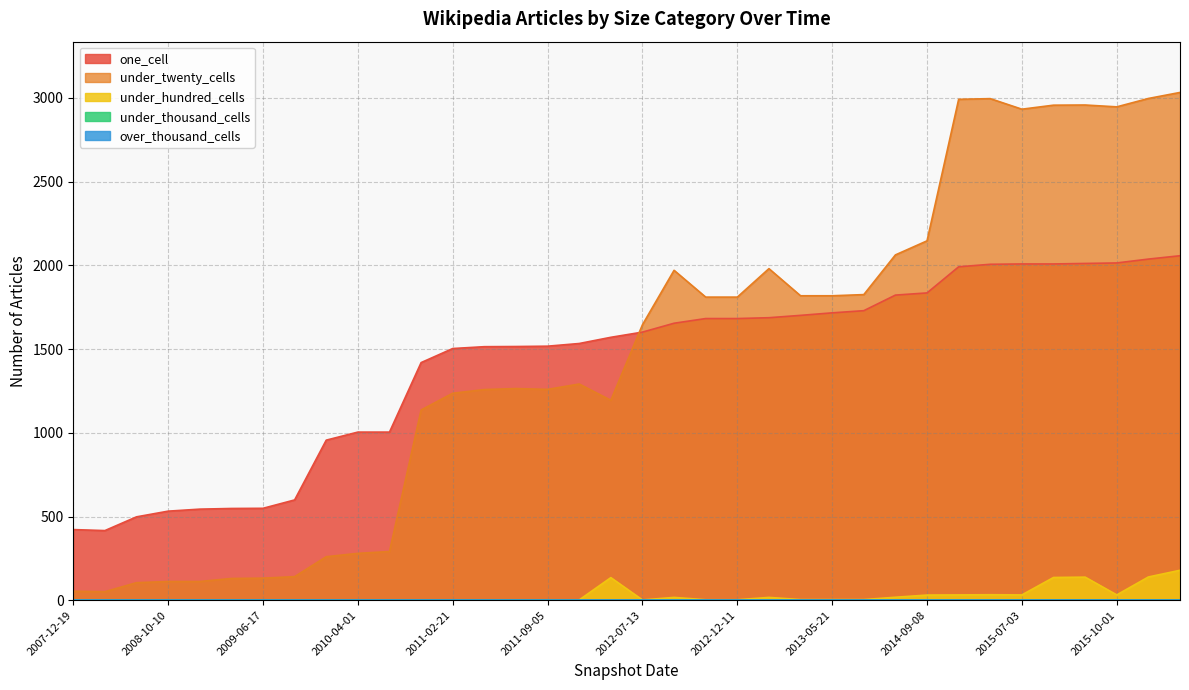

At which label is under_twenty_cells closest to 1541?

2012-07-13